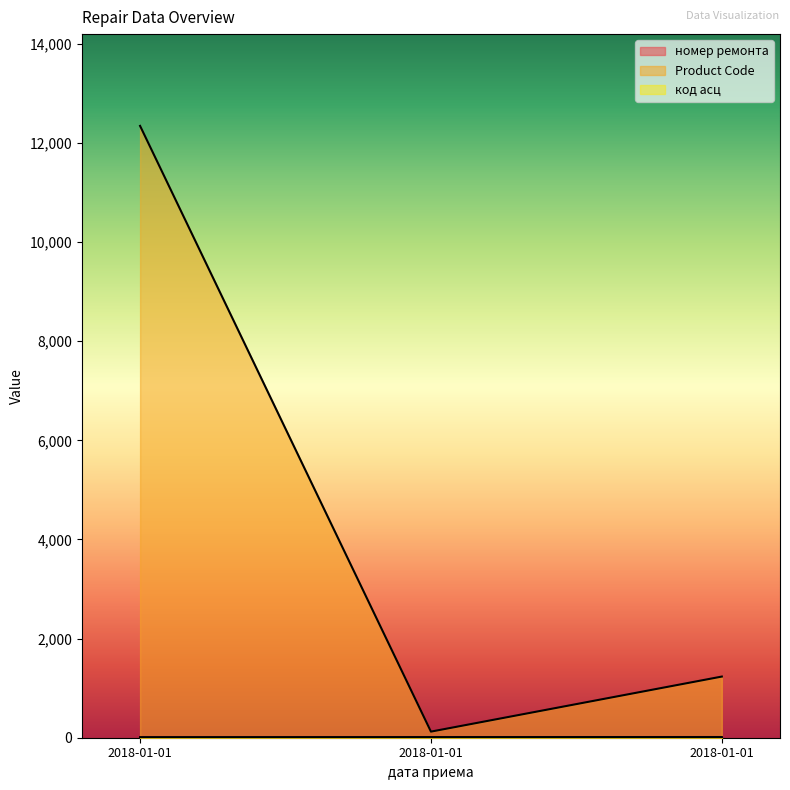

What is the sum of the номер ремонта values at 2018-01-01 and 2018-01-01?

27